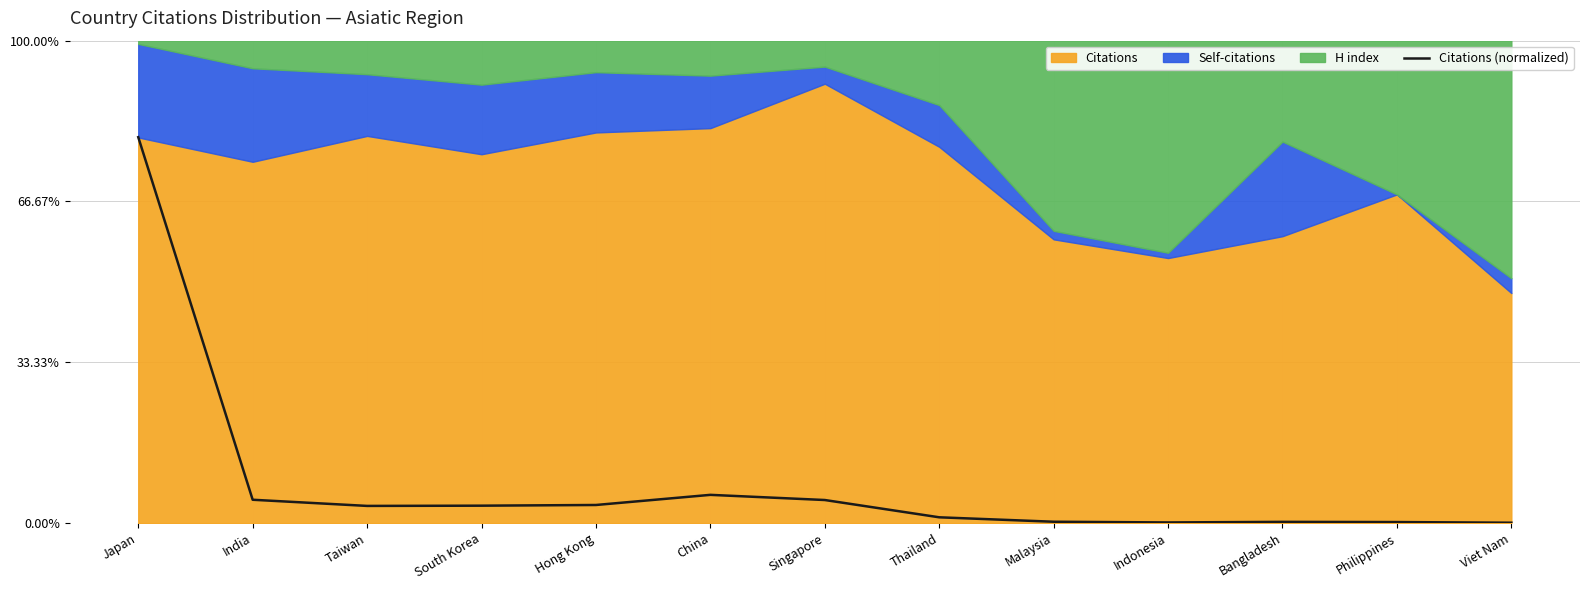

What is the smallest value displayed?

0.1